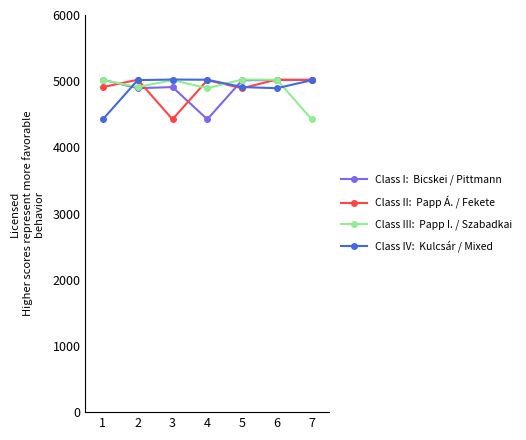

What is the total value across all series at 2?

19843